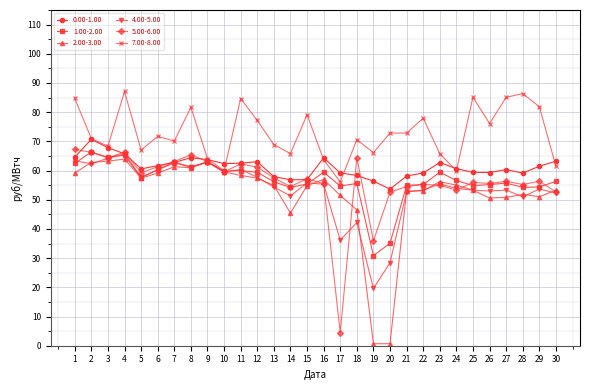

What is the difference between the highest and lowest values at 15?

24.3